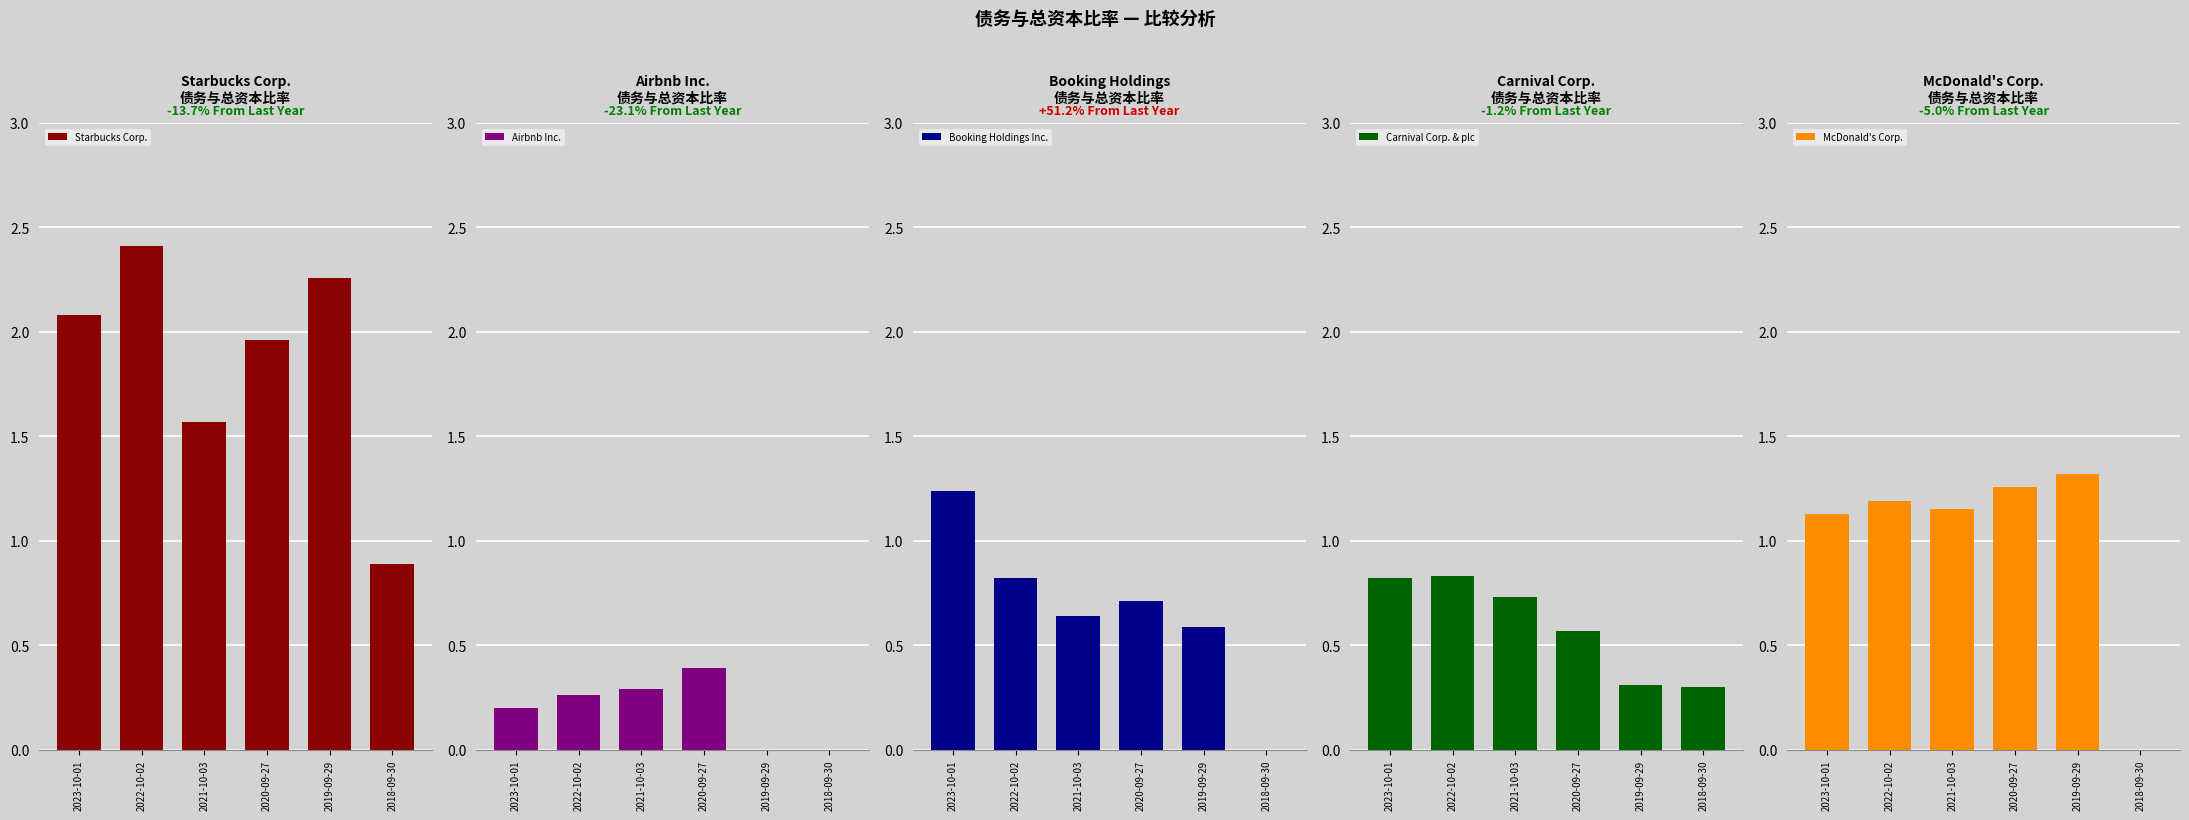

Reading left to right, what are all the values shown in this chart?

Starbucks Corp.: 2023-10-01=2.1	2022-10-02=2.4	2021-10-03=1.6	2020-09-27=2.0	2019-09-29=2.3	2018-09-30=0.9
Airbnb Inc.: 2023-10-01=0.2	2022-10-02=0.3	2021-10-03=0.3	2020-09-27=0.4	2019-09-29=0.0	2018-09-30=0.0
Booking Holdings Inc.: 2023-10-01=1.2	2022-10-02=0.8	2021-10-03=0.6	2020-09-27=0.7	2019-09-29=0.6	2018-09-30=0.0
Carnival Corp. & plc: 2023-10-01=0.8	2022-10-02=0.8	2021-10-03=0.7	2020-09-27=0.6	2019-09-29=0.3	2018-09-30=0.3
McDonald's Corp.: 2023-10-01=1.1	2022-10-02=1.2	2021-10-03=1.1	2020-09-27=1.3	2019-09-29=1.3	2018-09-30=0.0